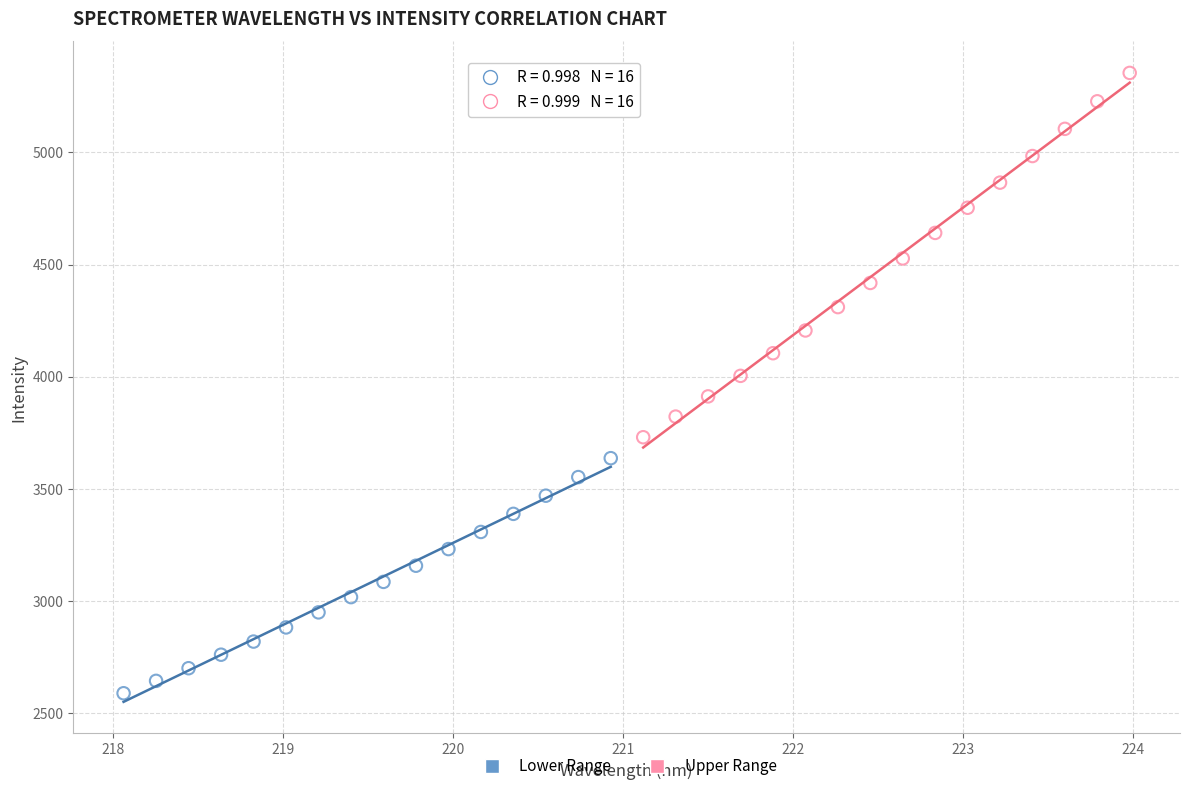

Which series reaches the maximum Y coordinate?

Upper Range